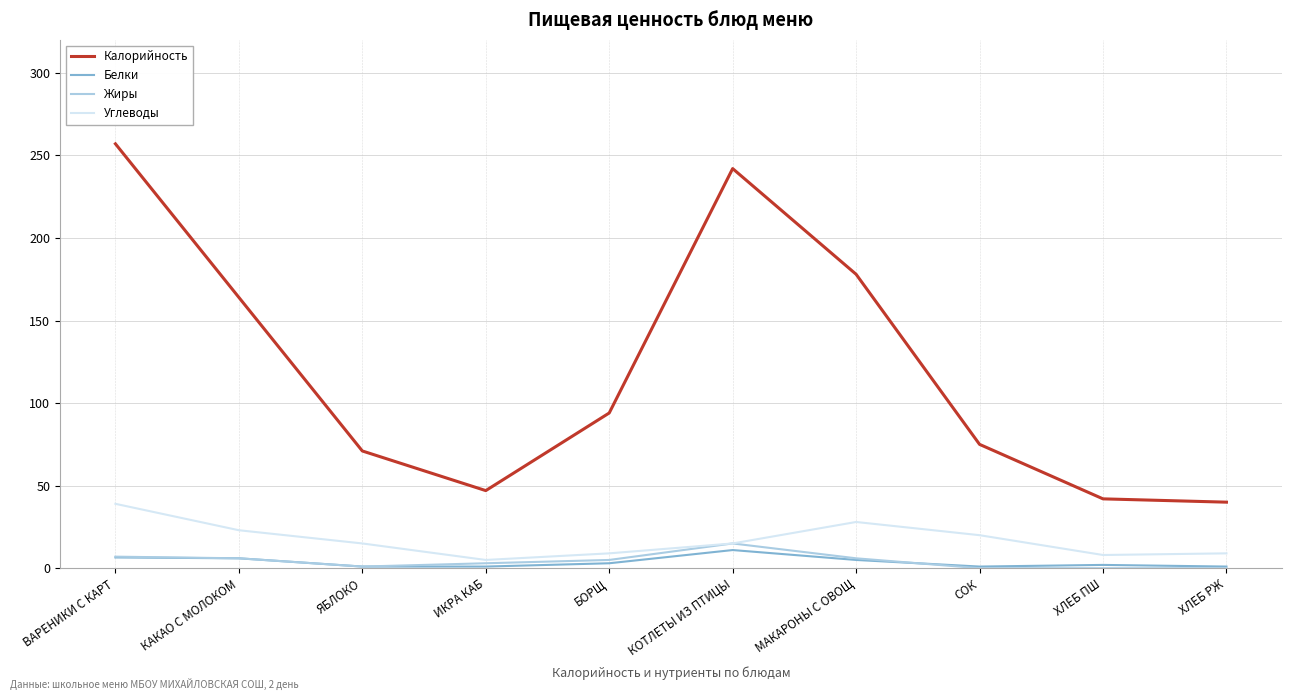

Which series has the largest total across all categories?

Калорийность